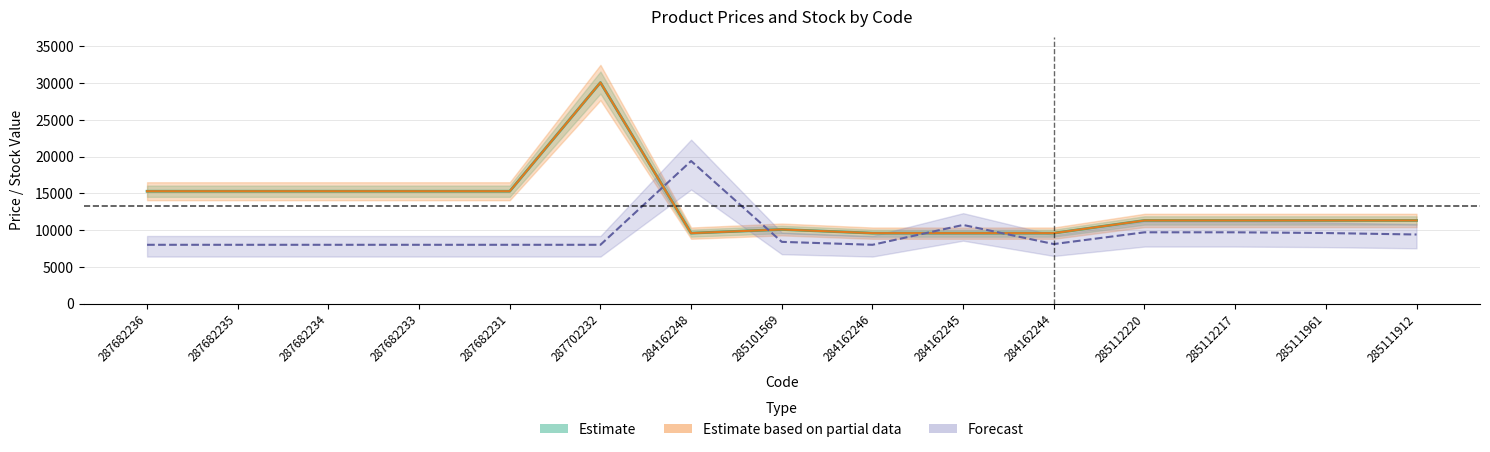

What is the difference between the maximum and minimum values in the Доп. ціна series?

20492.4